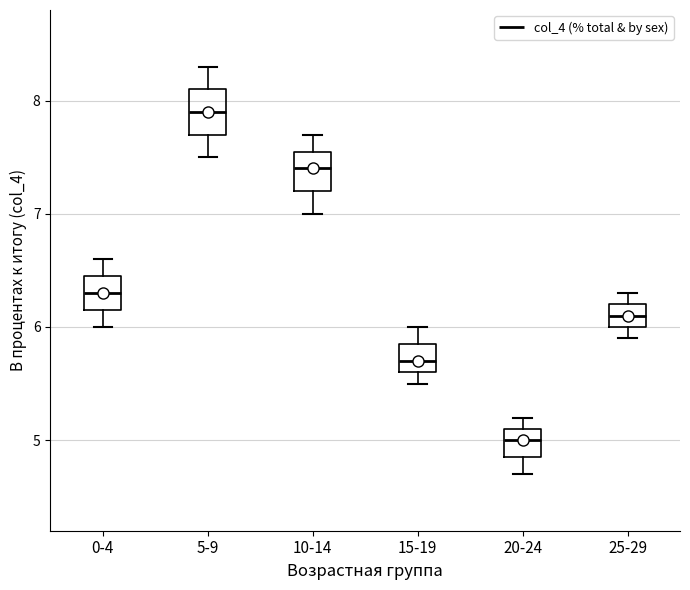

Which box has the highest median line?

5-9